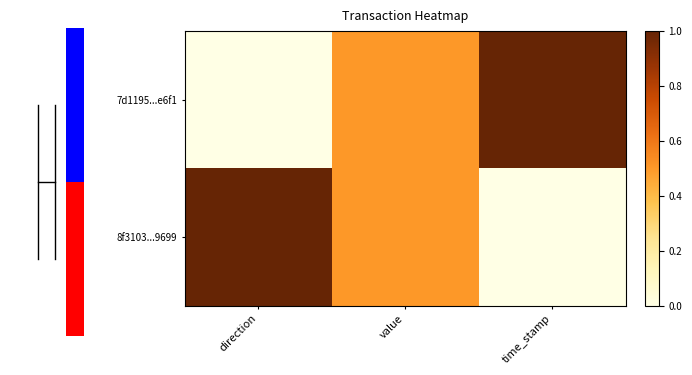

Between value and time_stamp, which series saw the biggest shift?

7d1195...e6f1